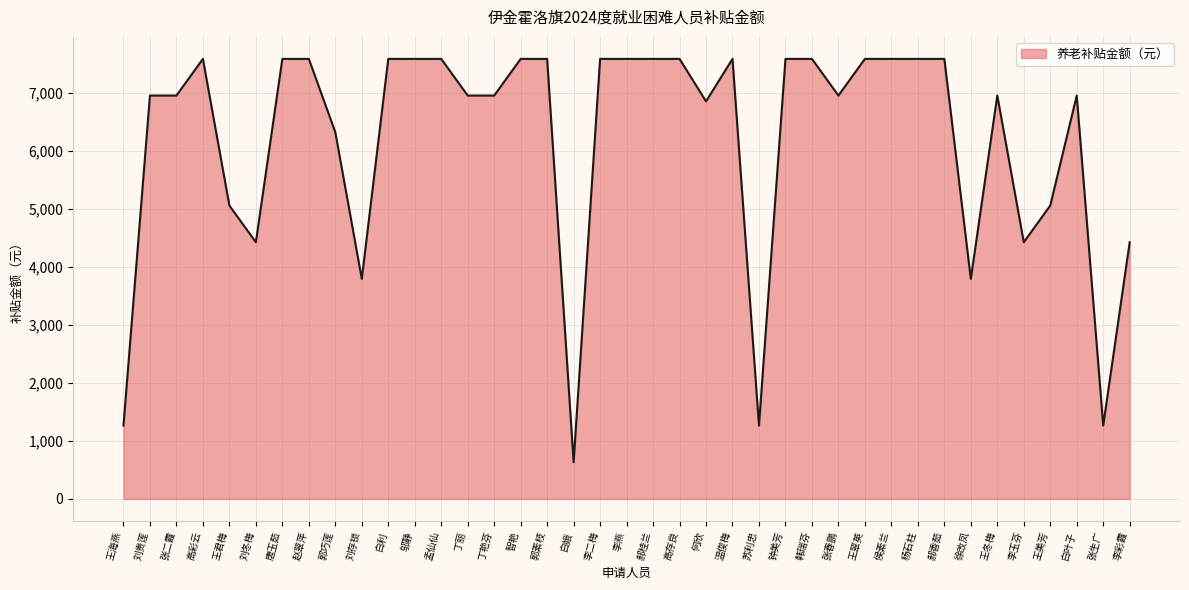

Which category has the lowest value across all series?

白娥